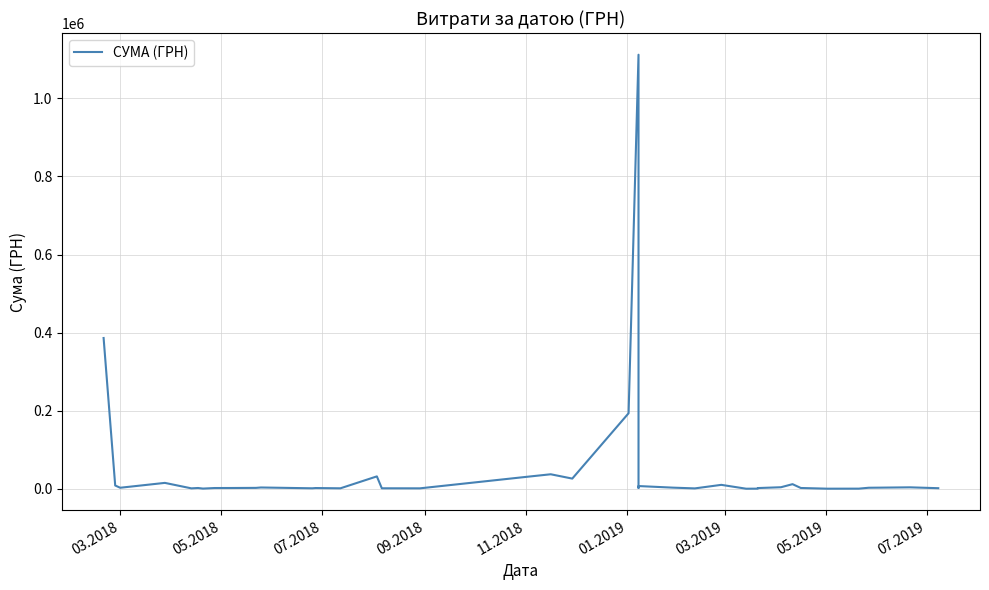

How many points are lower than both their immediate neighbors (excluding endpoints)?

11